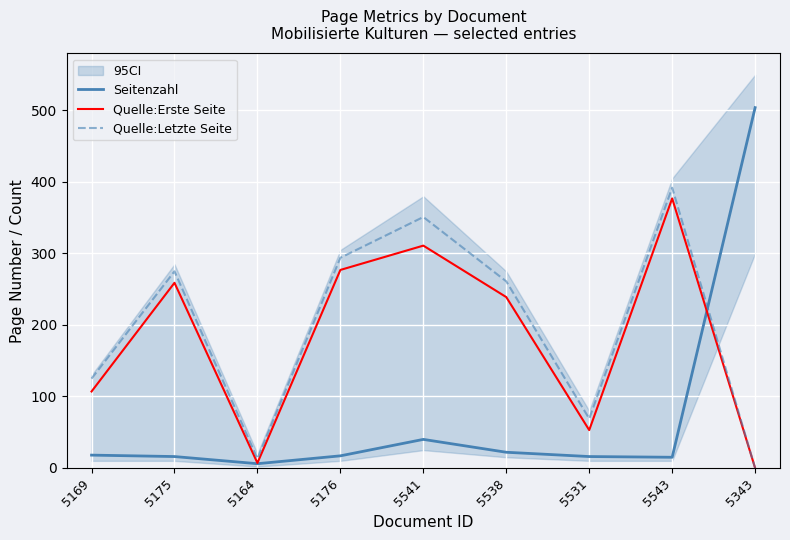

Is this an area chart (filled region under the line)?

No